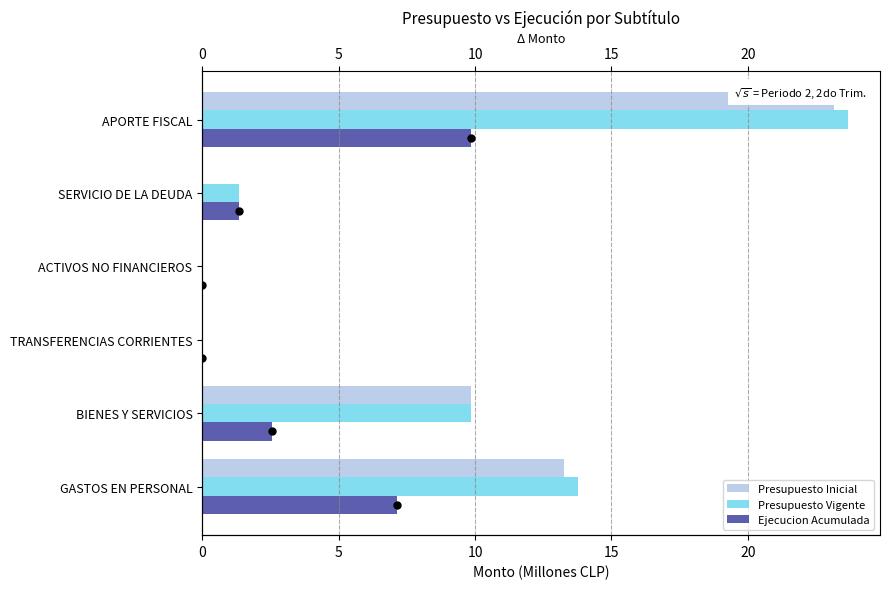

List the series in order of their peak value, highest first.

Presupuesto Vigente, Presupuesto Inicial, Ejecucion Acumulada